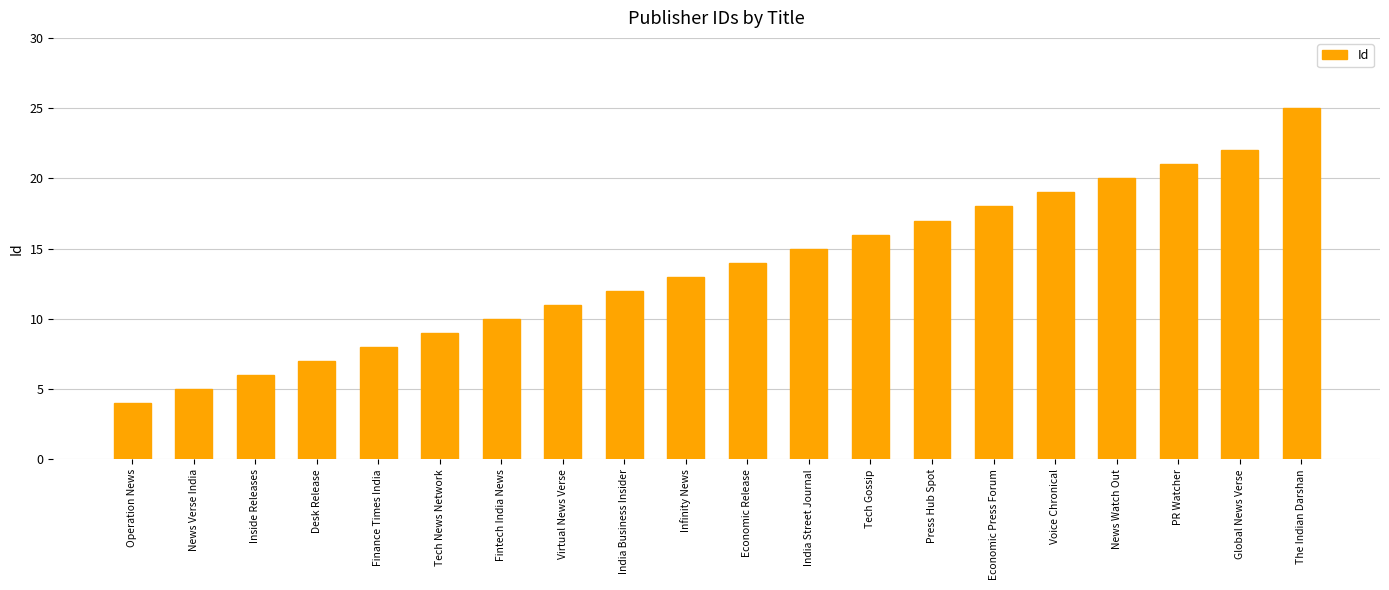

What is the minimum value shown in the chart?

4